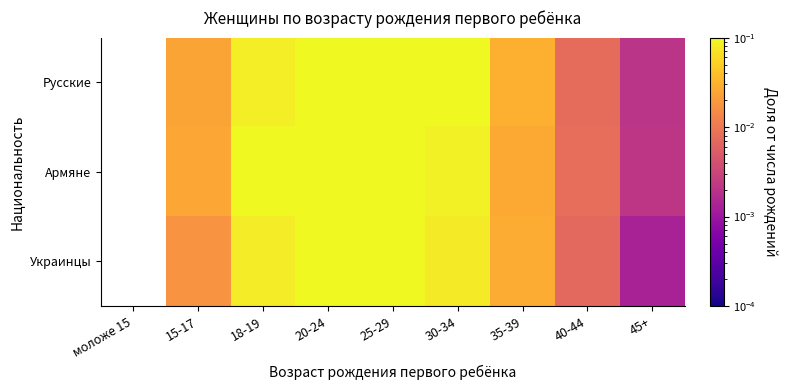

Rank the series by their average value, from highest to lowest.

Русские, Армяне, Украинцы